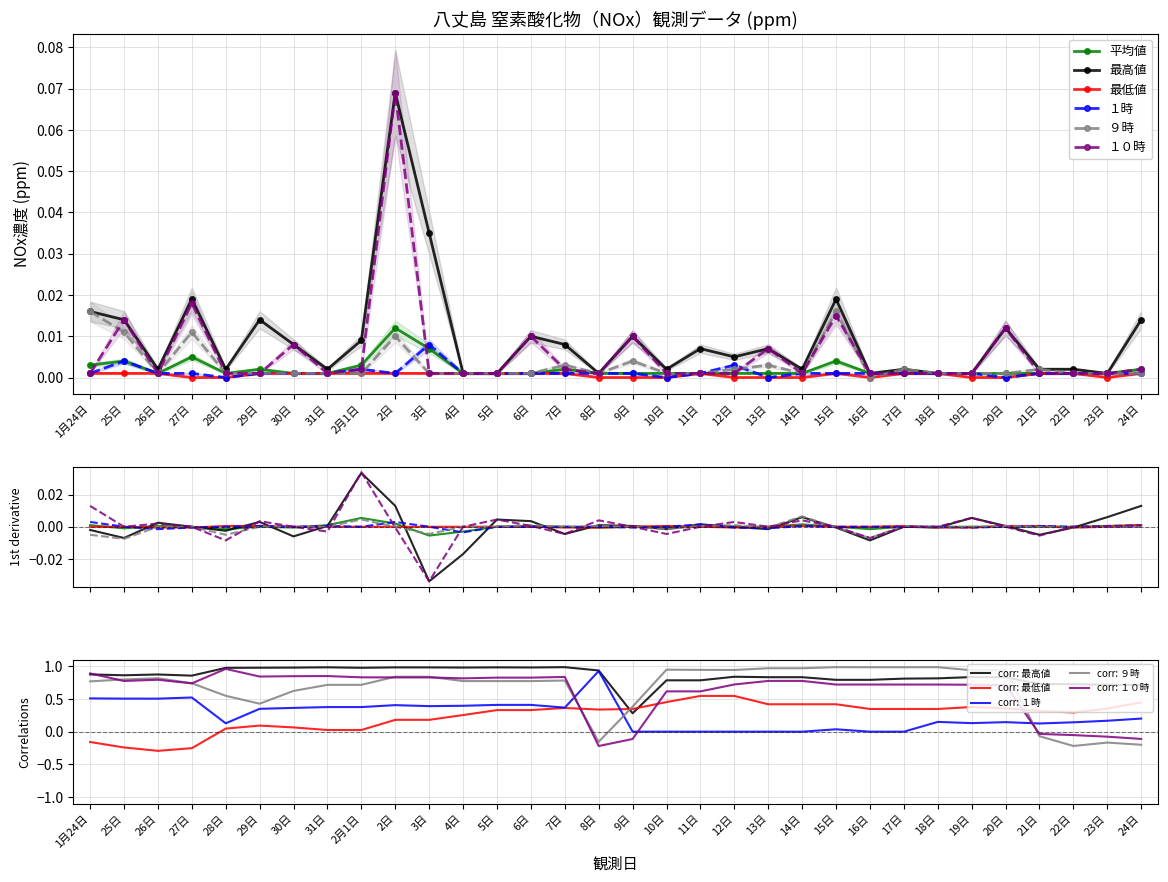

Which series has the largest total across all categories?

最高値